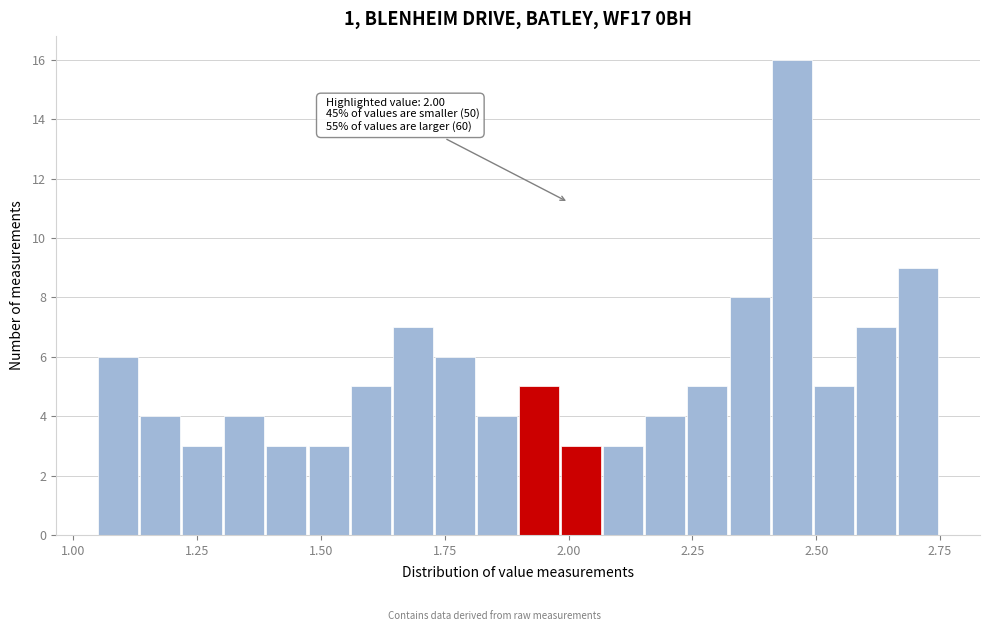

Read against the x-axis, roughly where is the centre of the tallest bar?

2.45